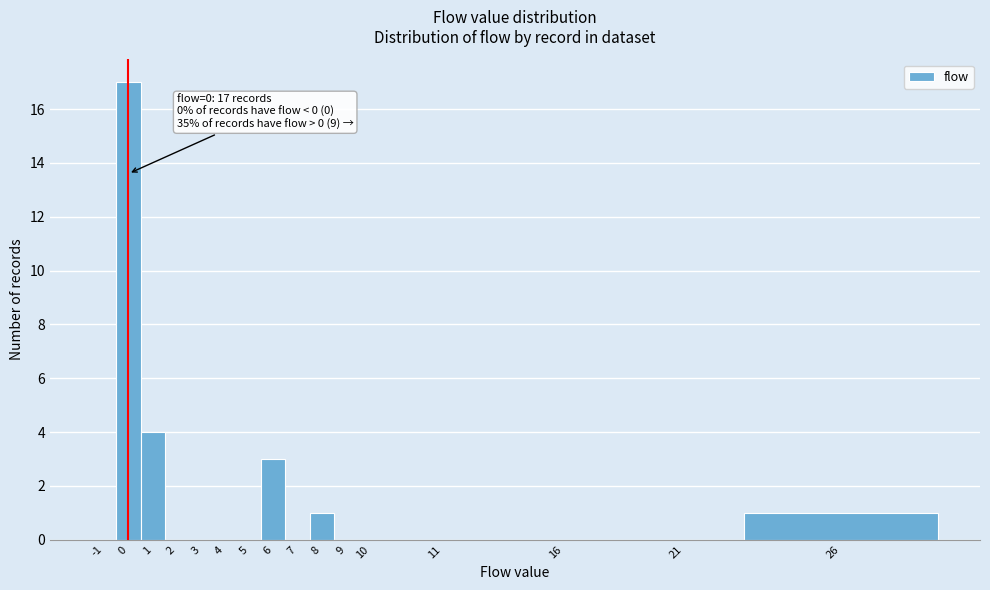

Reading right to left, extract all data points from this chart.

26=1	21=0	16=0	11=0	10=0	9=0	8=1	7=0	6=3	5=0	4=0	3=0	2=0	1=4	0=17	-1=0